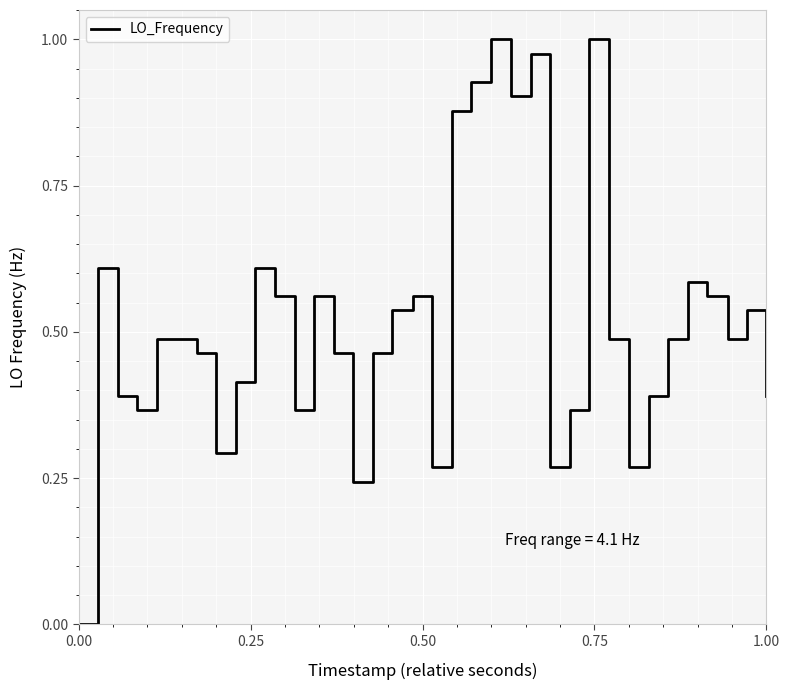

How many lines are shown in the chart?

1